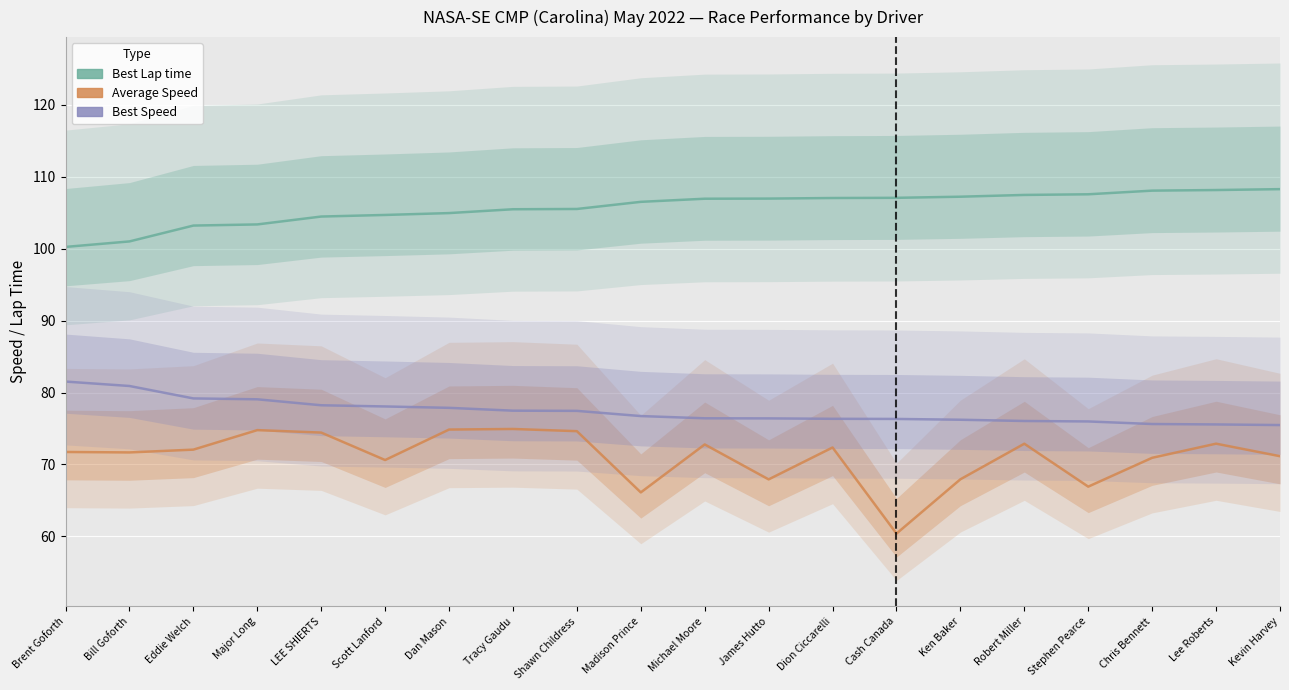

At which label does Best Speed reach its minimum?

Kevin Harvey